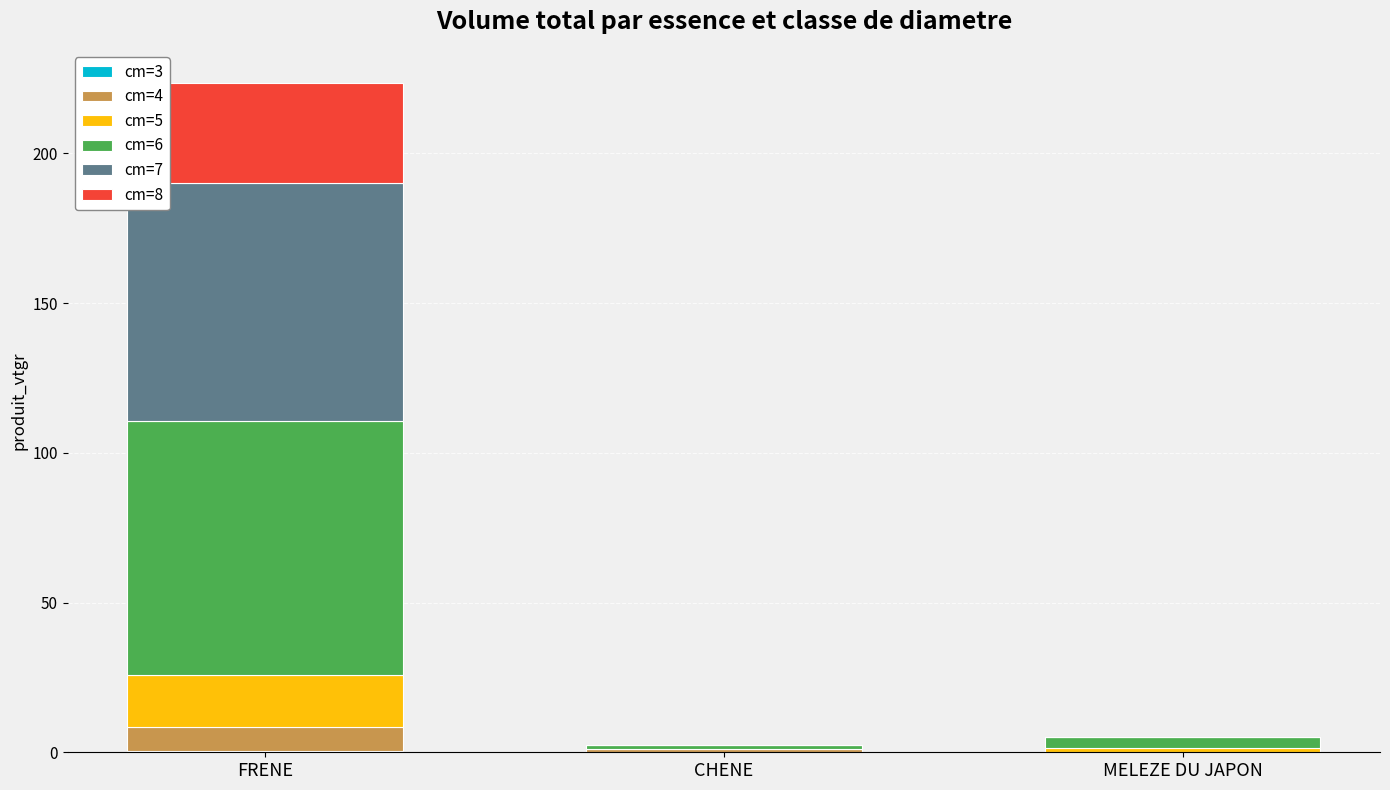

How many categories are shown in the chart?

3